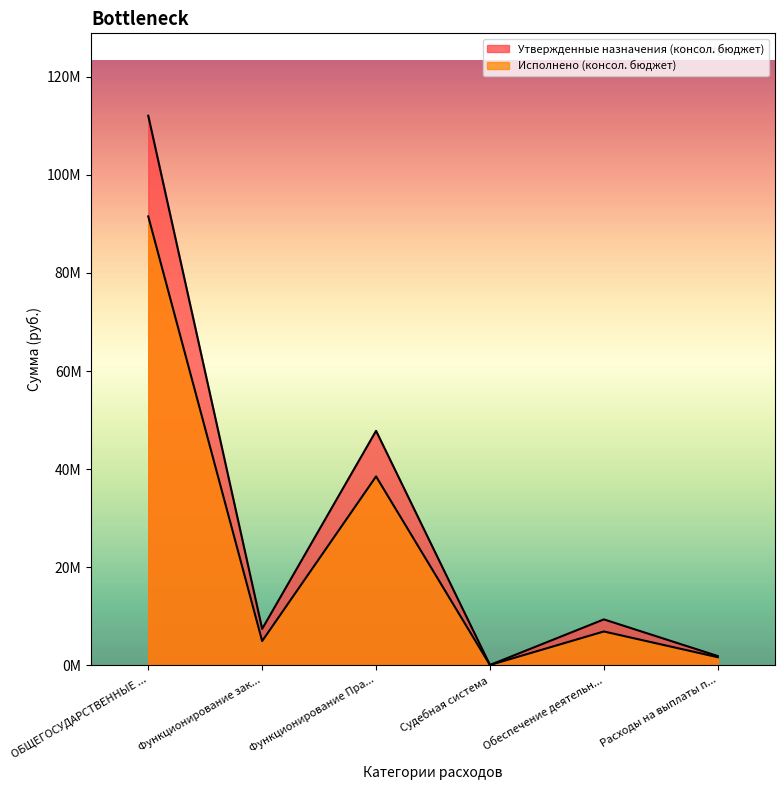

What is the average value of the Исполнено (консол. бюджет) series?

23906208.9